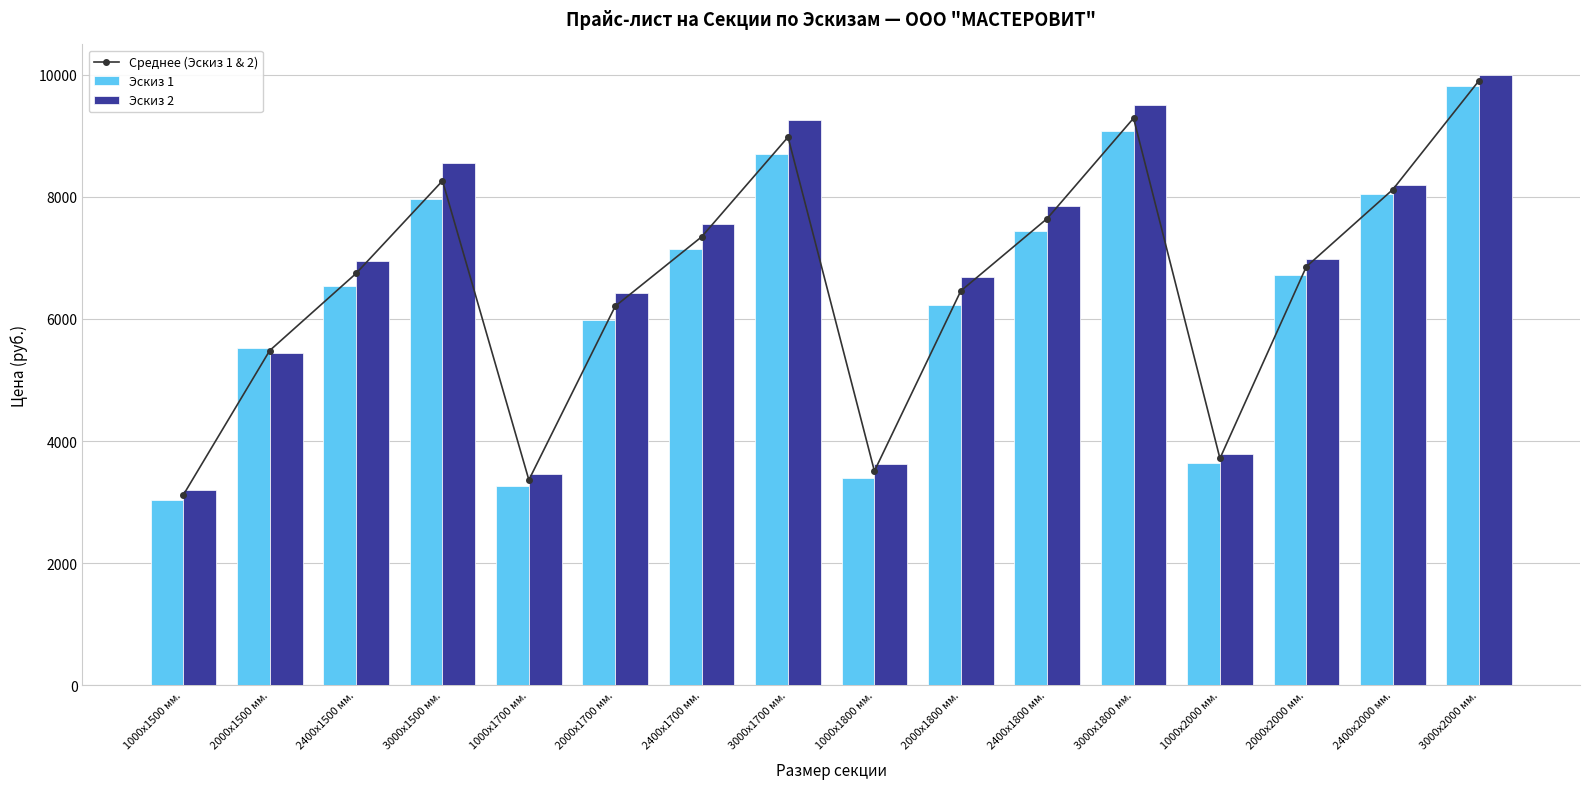

At which category does the chart reach its minimum across all series?

1000х1500 мм.